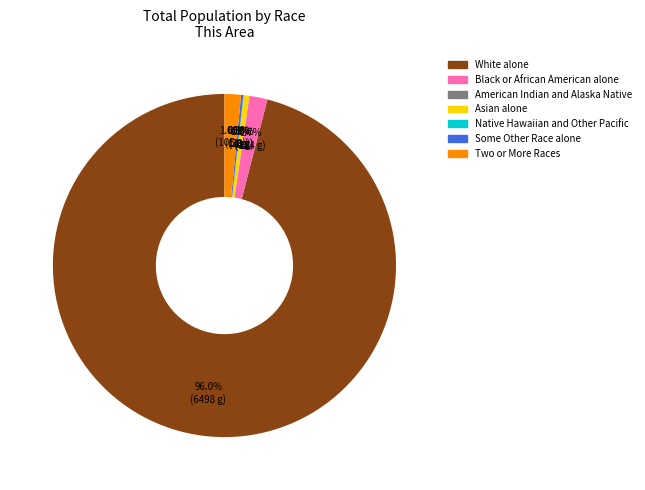

Which category has the biggest portion of the pie?

White alone